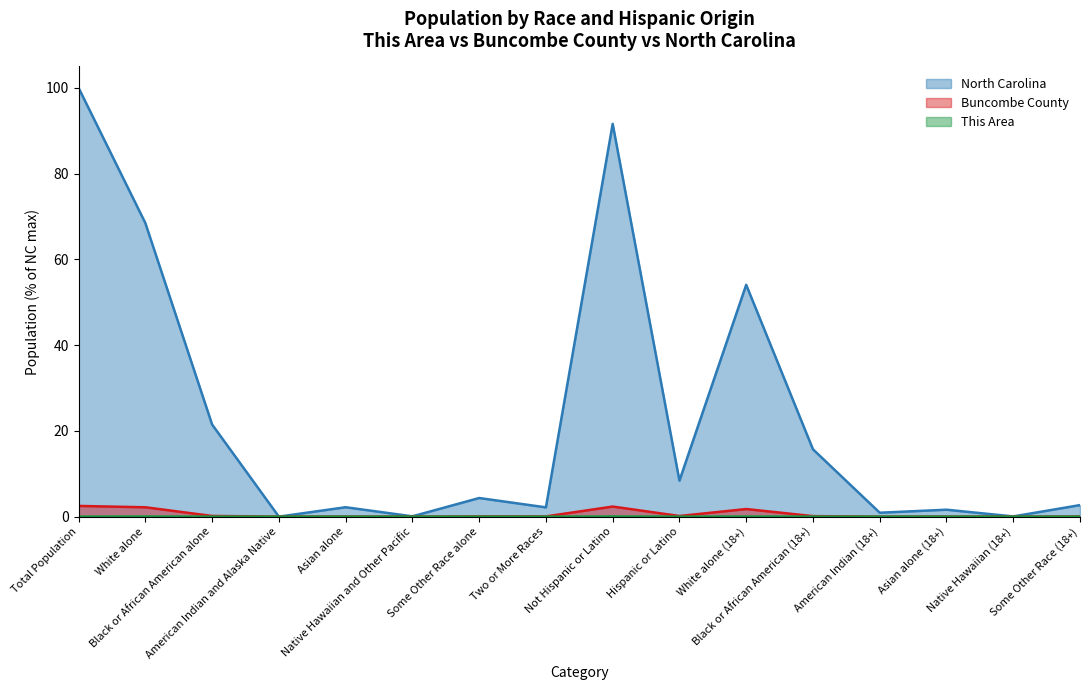

At which label is This Area closest to 0?

Native Hawaiian and Other Pacific